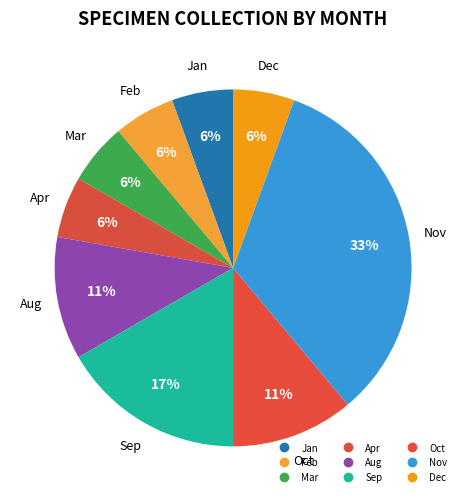

Does any single category account for the majority?

No